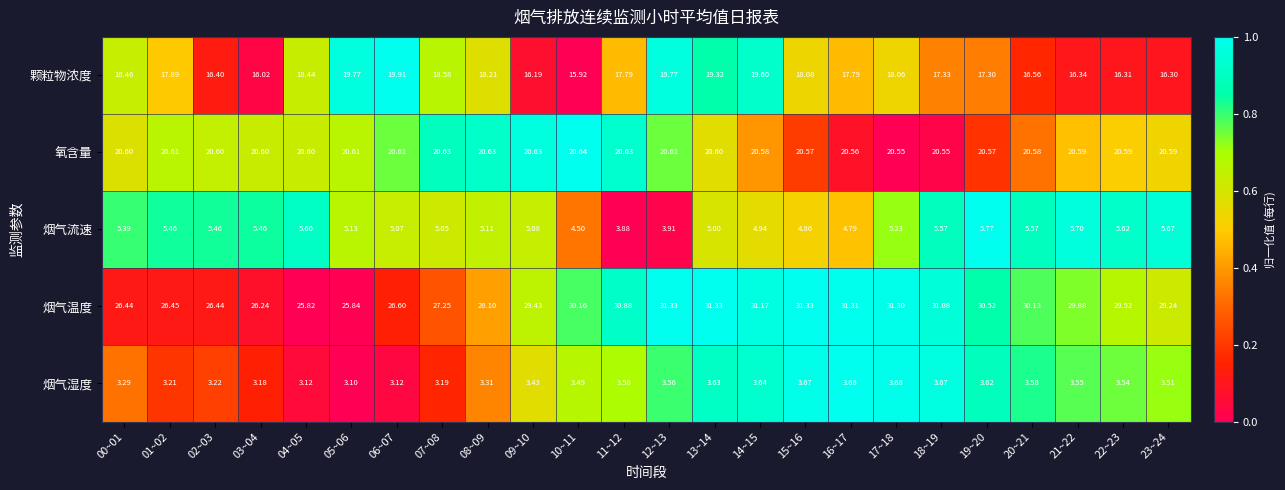

Is the value of 烟气温度 at 02~03 greater than the value of 颗粒物浓度 at 23~24?

Yes